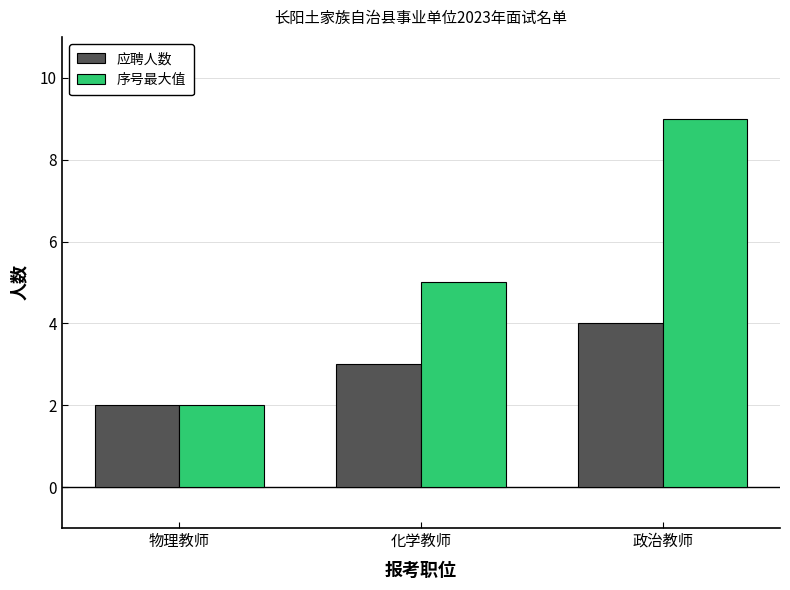

Count the number of data series in this chart.

2